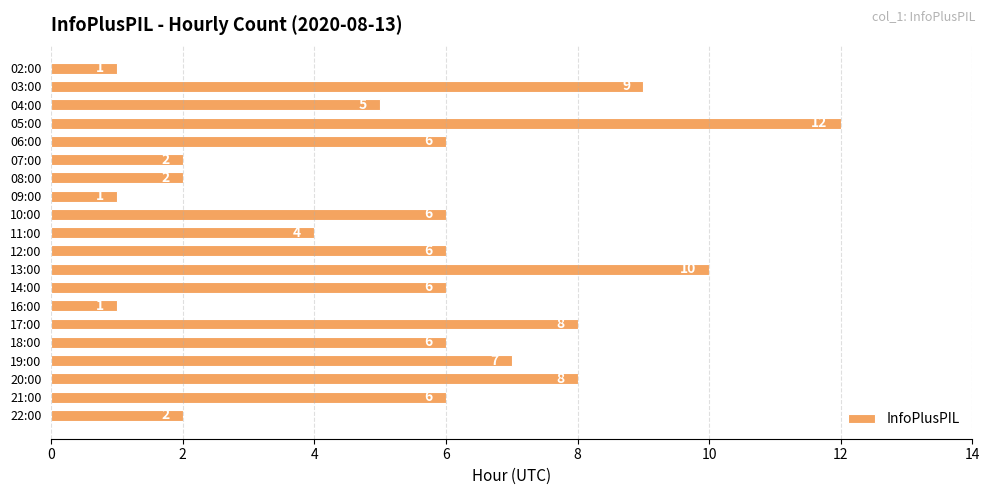

Reading top to bottom, what are all the values shown in this chart?

1	9	5	12	6	2	2	1	6	4	6	10	6	1	8	6	7	8	6	2